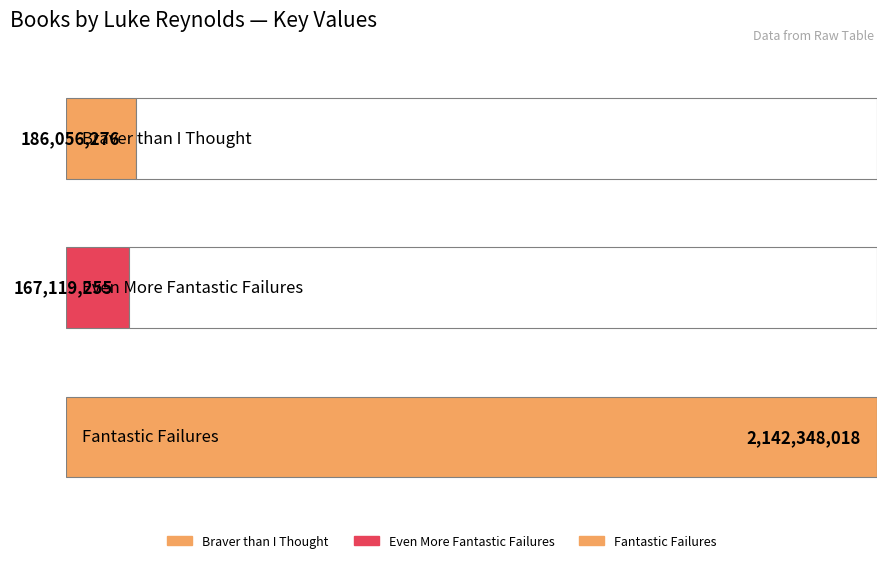

What is the change in value from Braver than I Thought to Fantastic Failures?

+1956291742